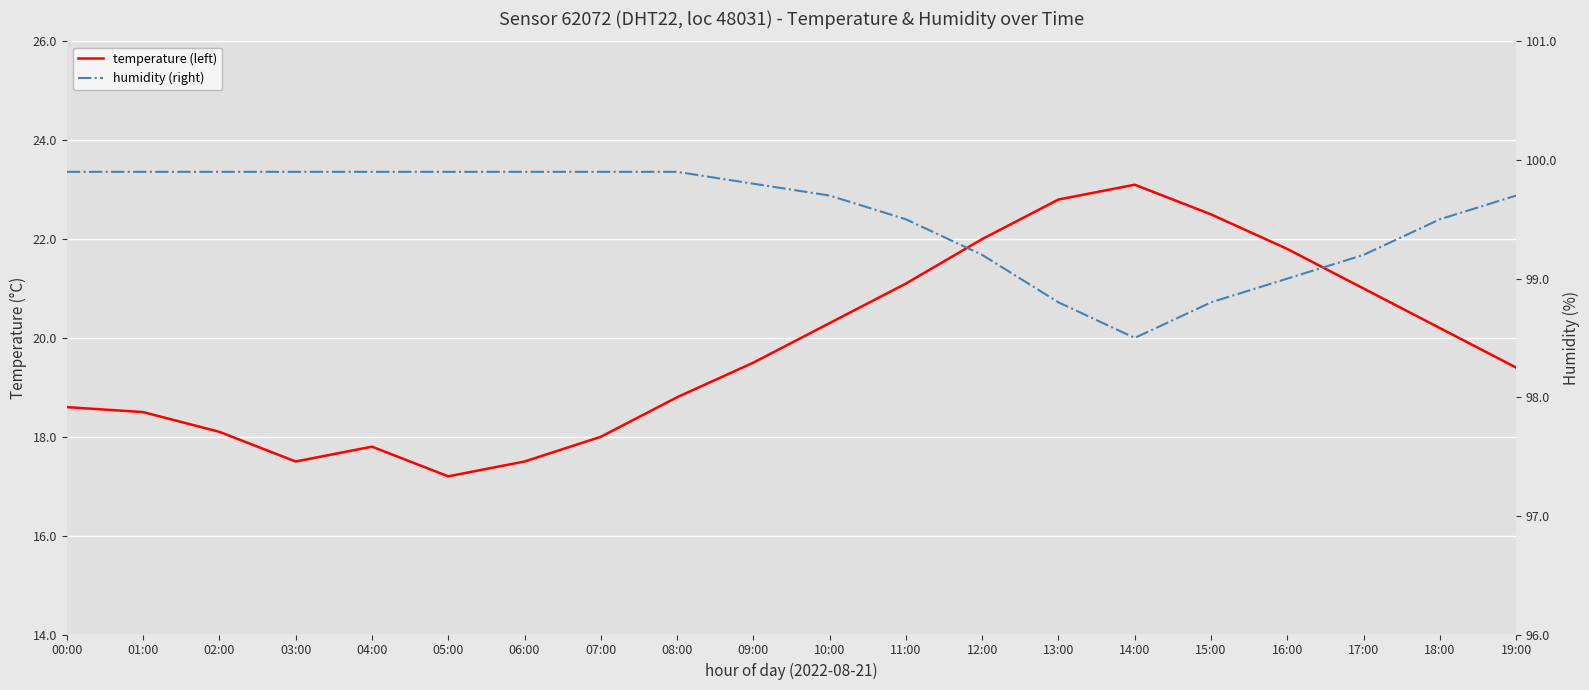

How many values in the humidity (right) series exceed 99?

16